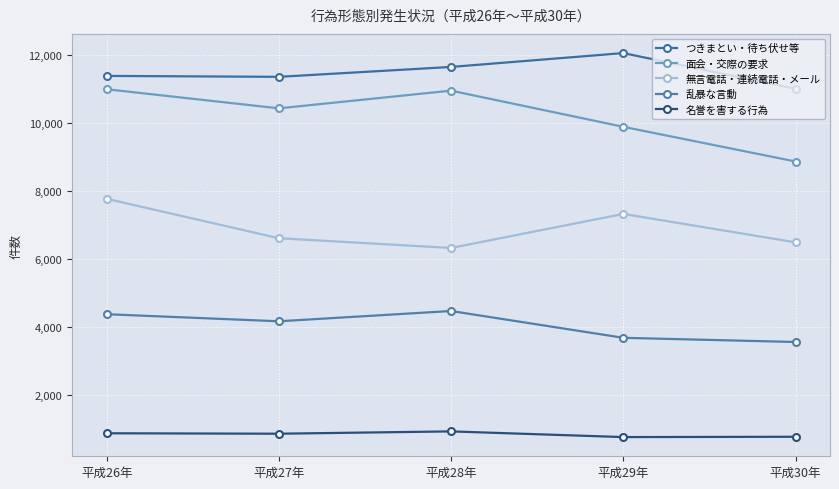

Which series has the largest total across all categories?

つきまとい・待ち伏せ等